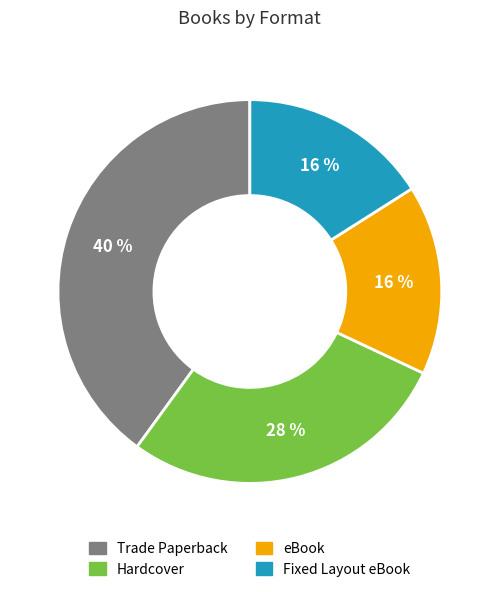

Count the number of slices in the pie.

4